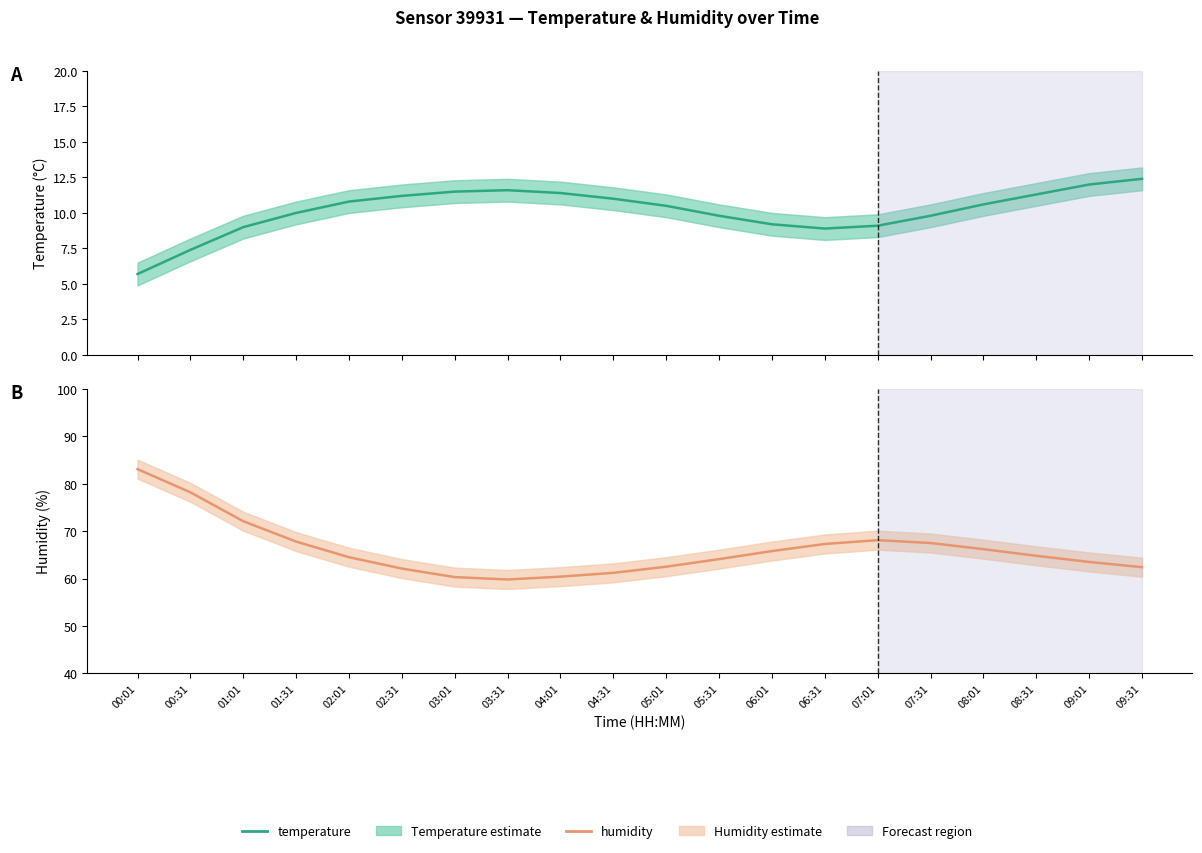

How many lines are shown in the chart?

2